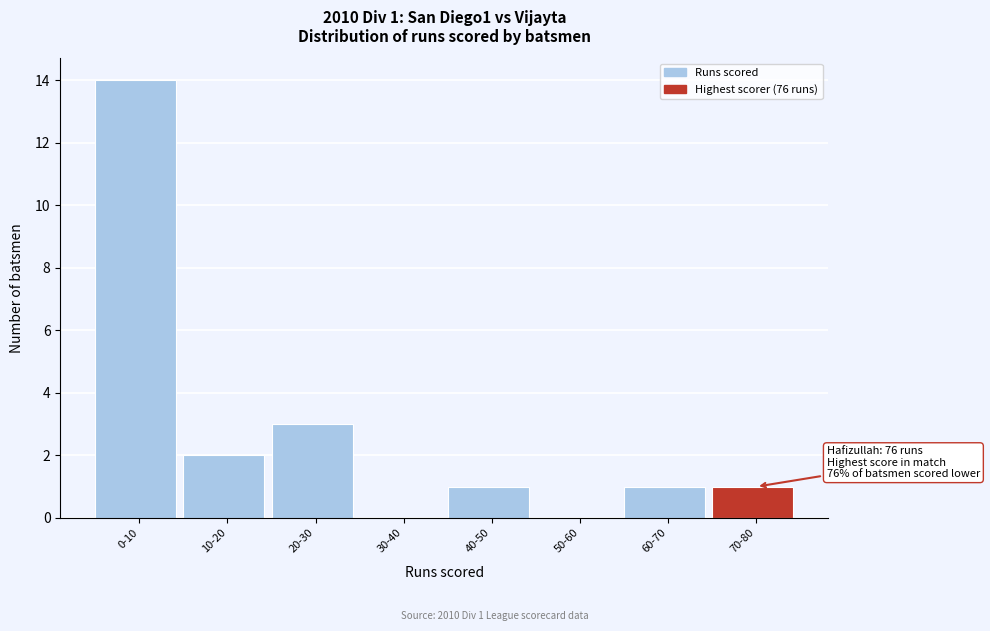

Reading left to right, extract all data points from this chart.

0-10=14	10-20=2	20-30=3	30-40=0	40-50=1	50-60=0	60-70=1	70-80=1